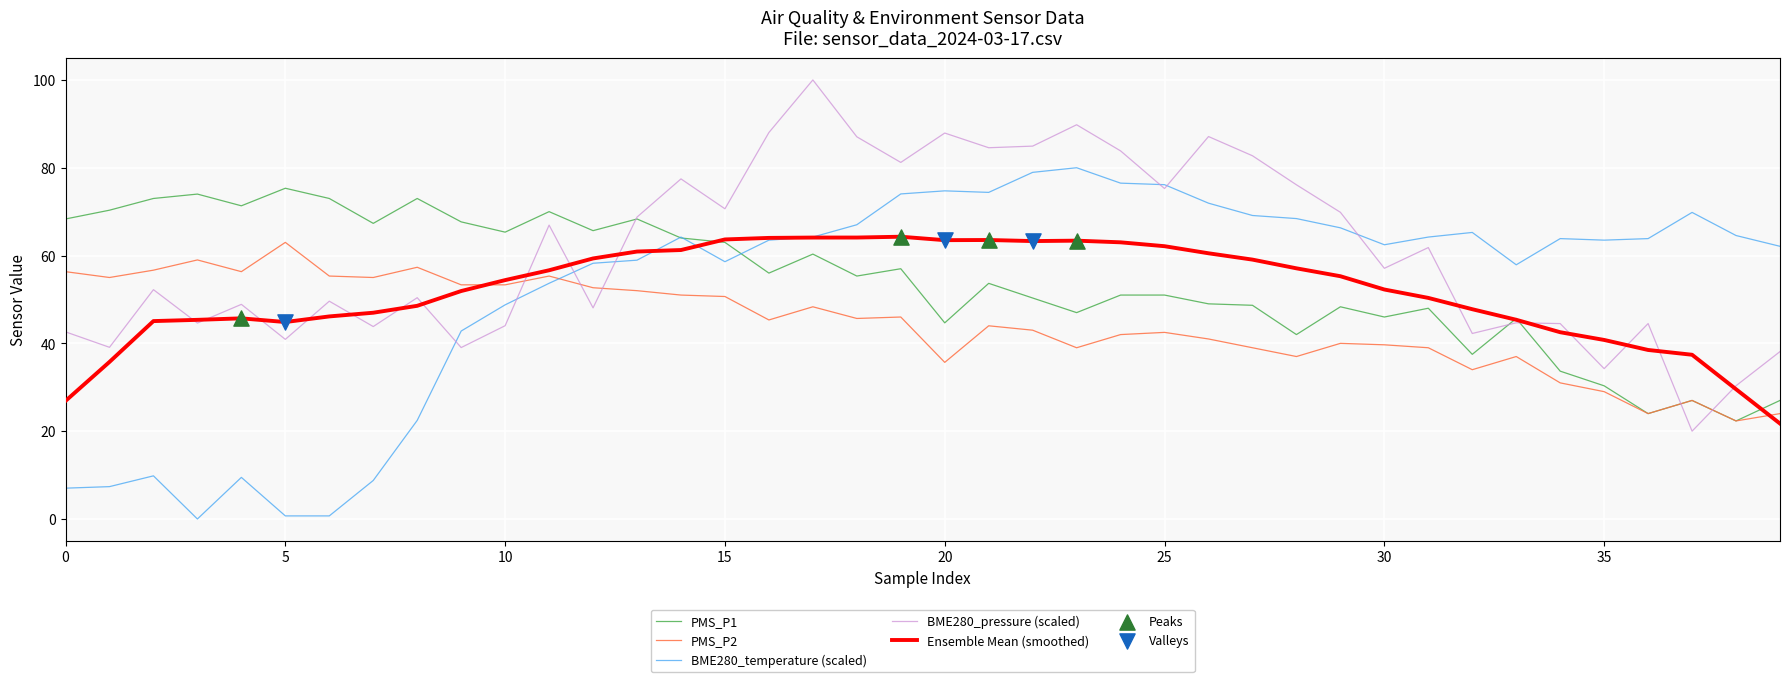

Which series has the largest total across all categories?

BME280_pressure (scaled)